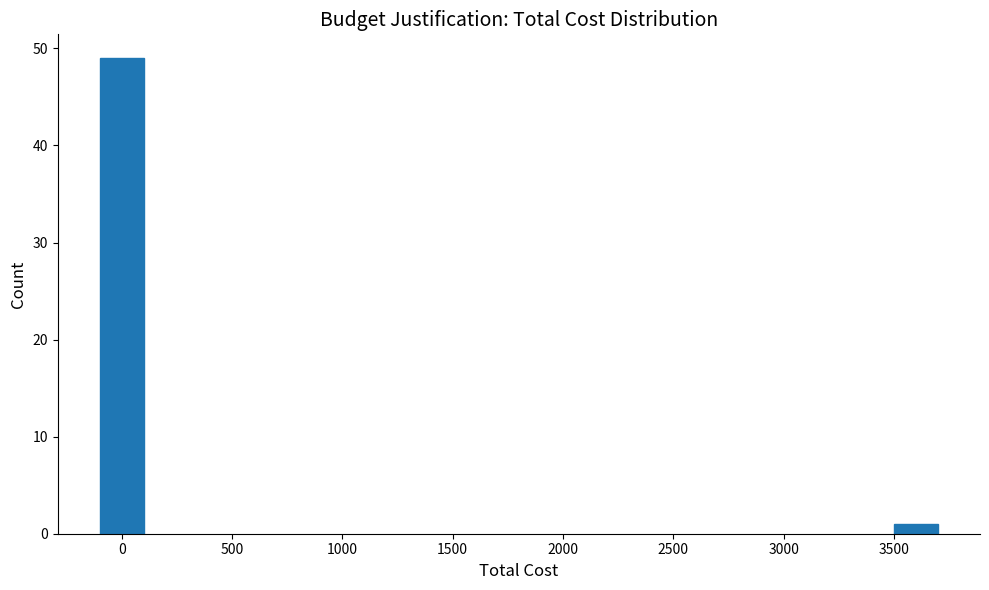

Reading right to left, transcribe all the data shown in this chart.

3500=1	0=49